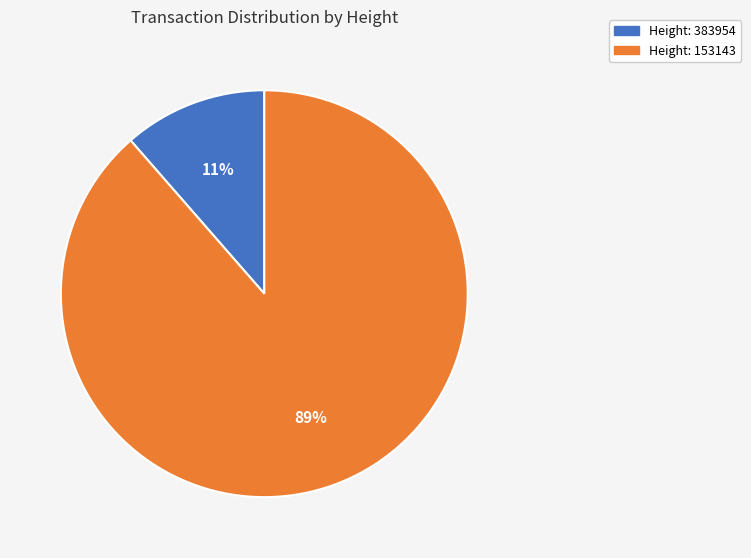

Does any single category account for the majority?

Yes